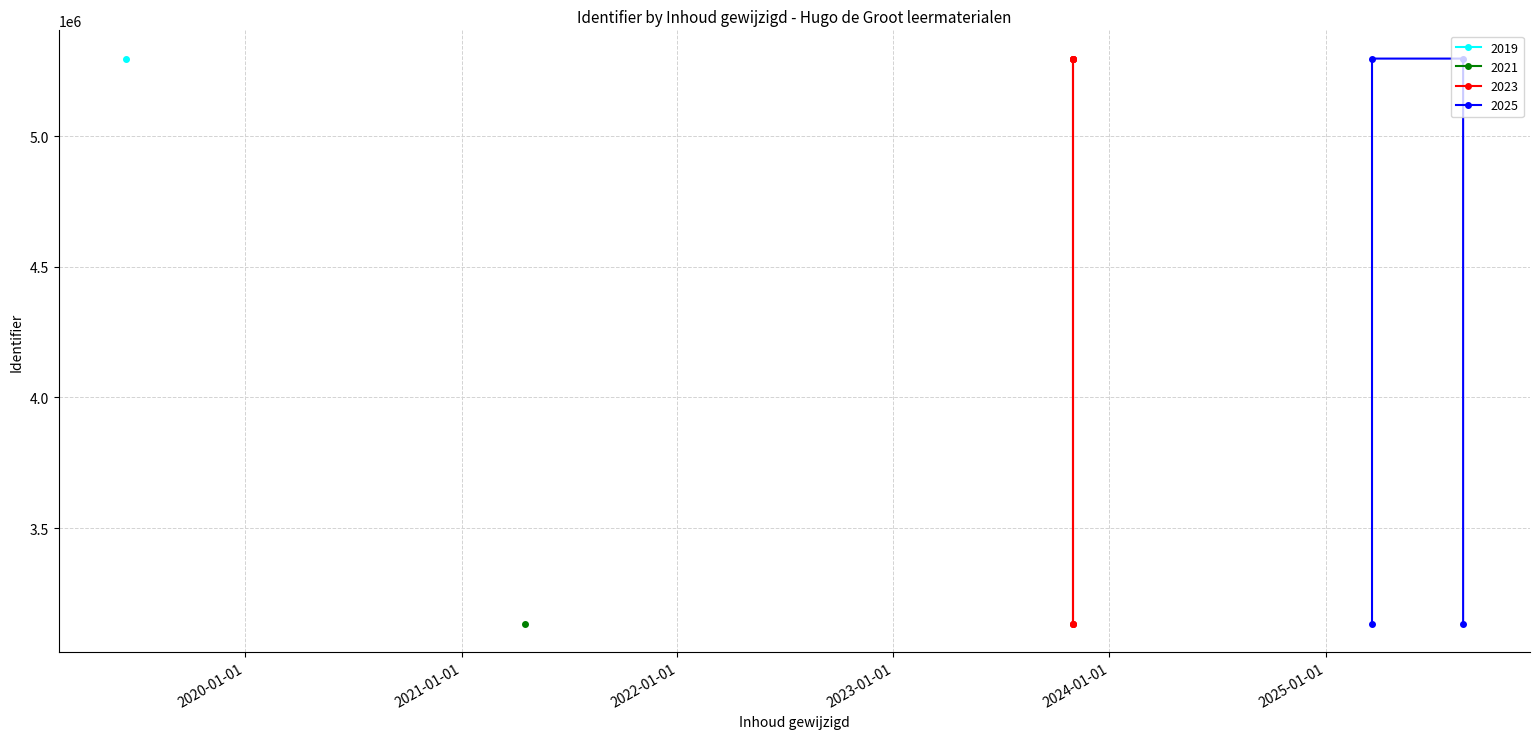

Which category has the highest value across all series?

2019-06-13